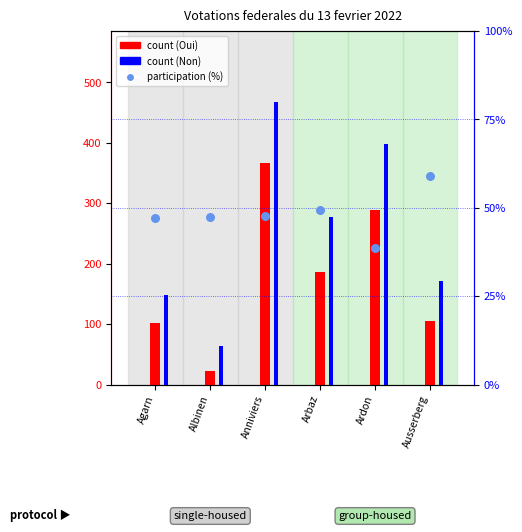

At which category is the sum across all series the highest?

Anniviers